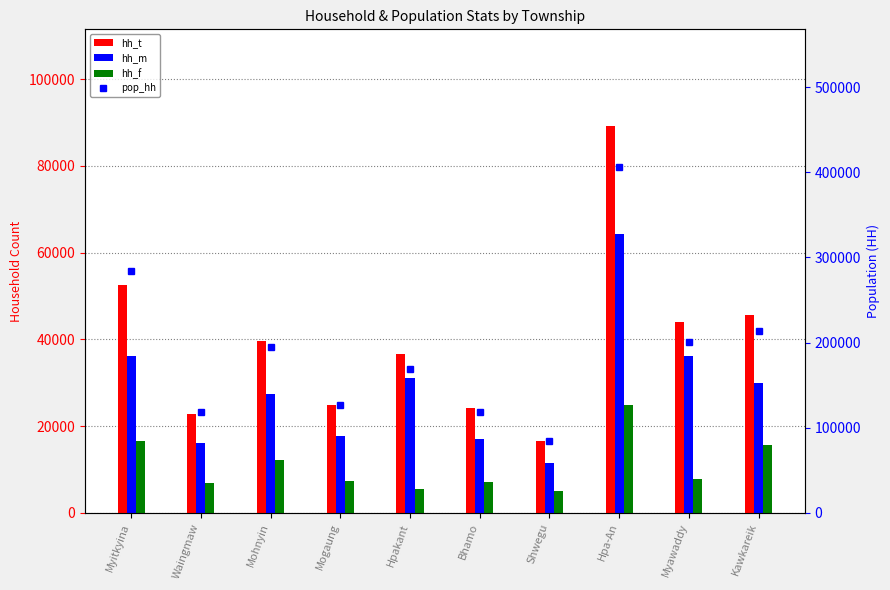

What is the maximum value for hh_f?

24933